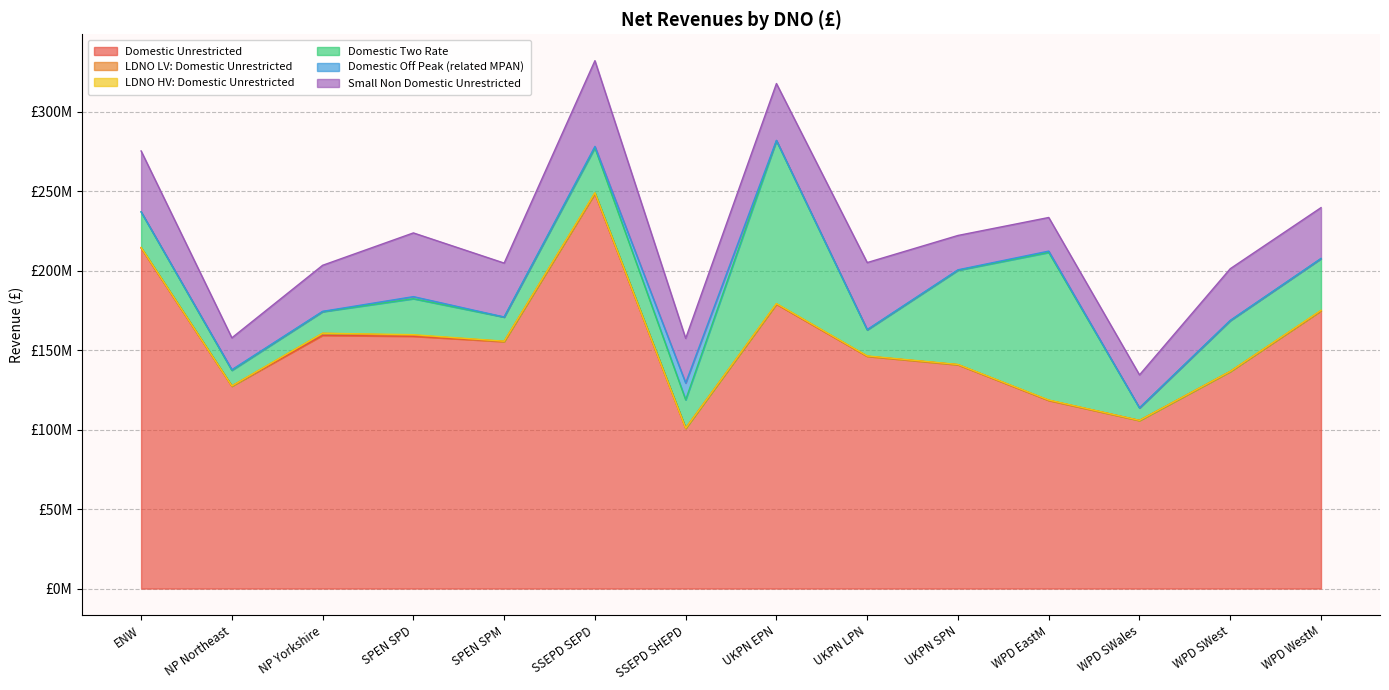

Does the chart display data point markers on the line(s)?

No